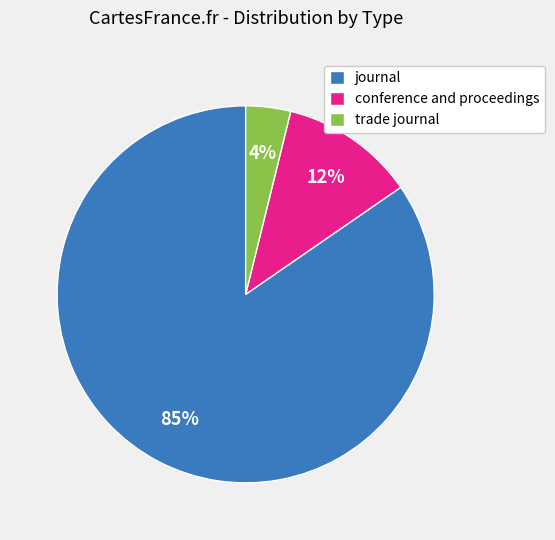

Does trade journal account for over 50% of the chart?

No